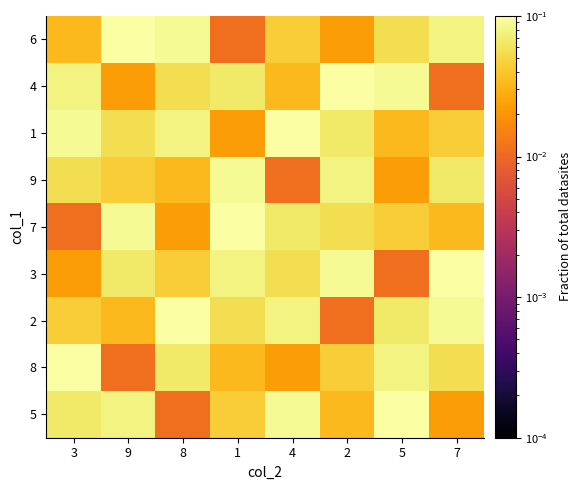

Reading left to right, list all the values displayed in this chart.

6: 3=0.0	9=0.1	8=0.1	1=0.0	4=0.0	2=0.0	5=0.1	7=0.1
4: 3=0.1	9=0.0	8=0.1	1=0.1	4=0.0	2=0.1	5=0.1	7=0.0
1: 3=0.1	9=0.1	8=0.1	1=0.0	4=0.1	2=0.1	5=0.0	7=0.0
9: 3=0.1	9=0.0	8=0.0	1=0.1	4=0.0	2=0.1	5=0.0	7=0.1
7: 3=0.0	9=0.1	8=0.0	1=0.1	4=0.1	2=0.1	5=0.0	7=0.0
3: 3=0.0	9=0.1	8=0.0	1=0.1	4=0.1	2=0.1	5=0.0	7=0.1
2: 3=0.0	9=0.0	8=0.1	1=0.1	4=0.1	2=0.0	5=0.1	7=0.1
8: 3=0.1	9=0.0	8=0.1	1=0.0	4=0.0	2=0.0	5=0.1	7=0.1
5: 3=0.1	9=0.1	8=0.0	1=0.0	4=0.1	2=0.0	5=0.1	7=0.0